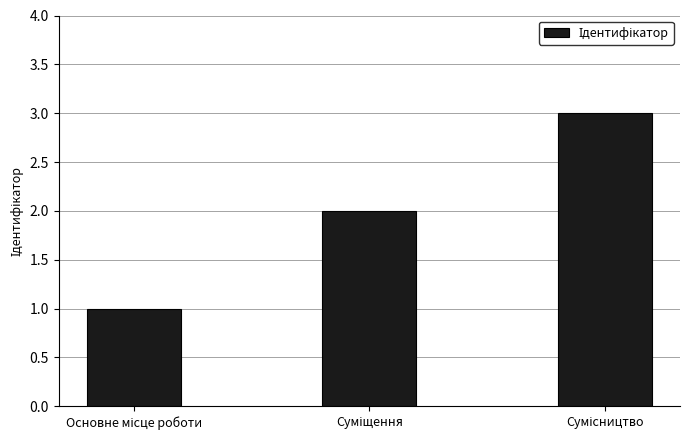

What is the maximum value shown in the chart?

3